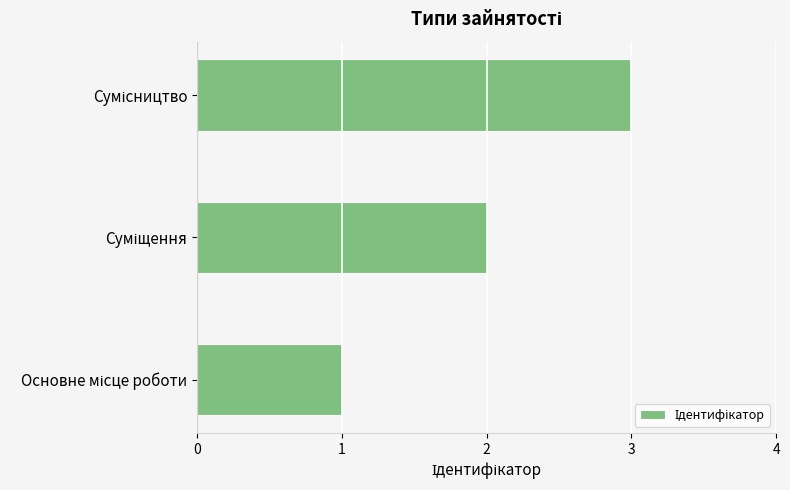

How many data points does each series have?

3